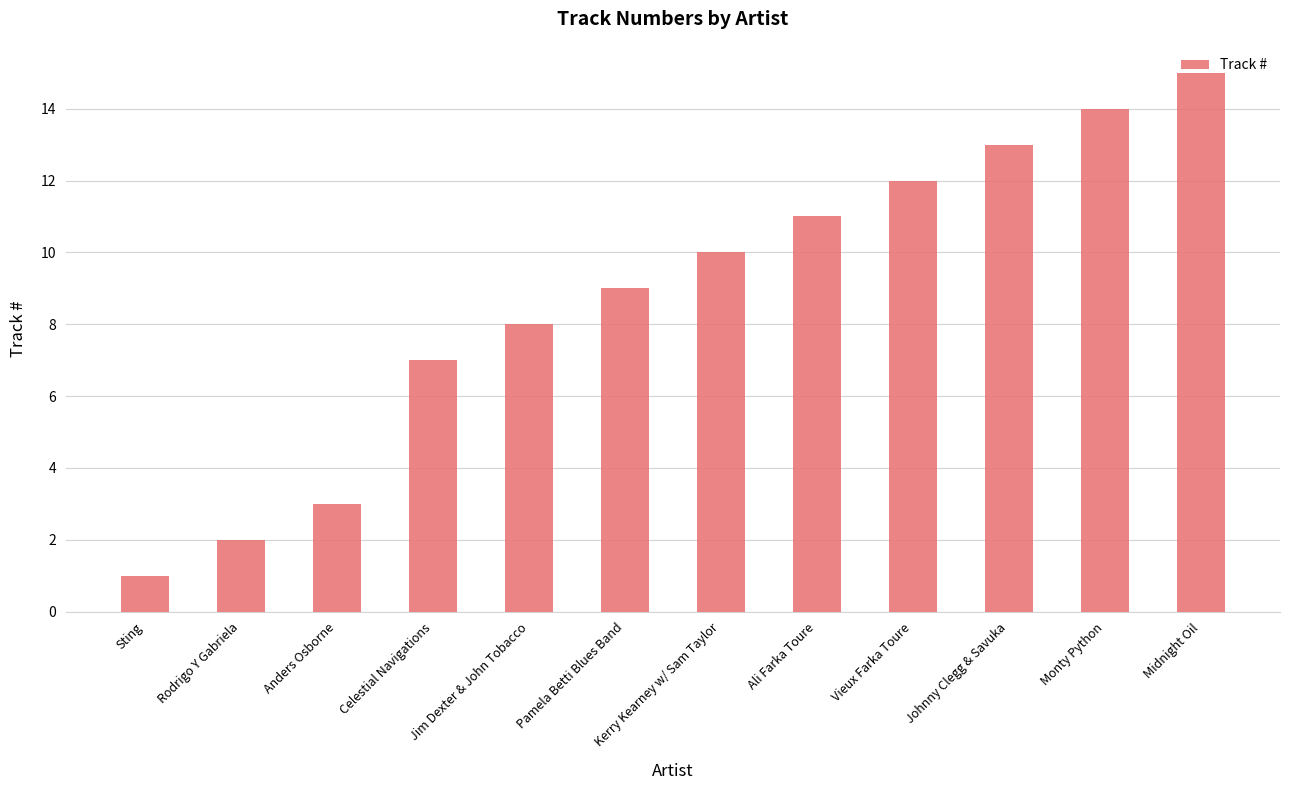

What is the change in value from Kerry Kearney w/ Sam Taylor to Johnny Clegg & Savuka?

+3